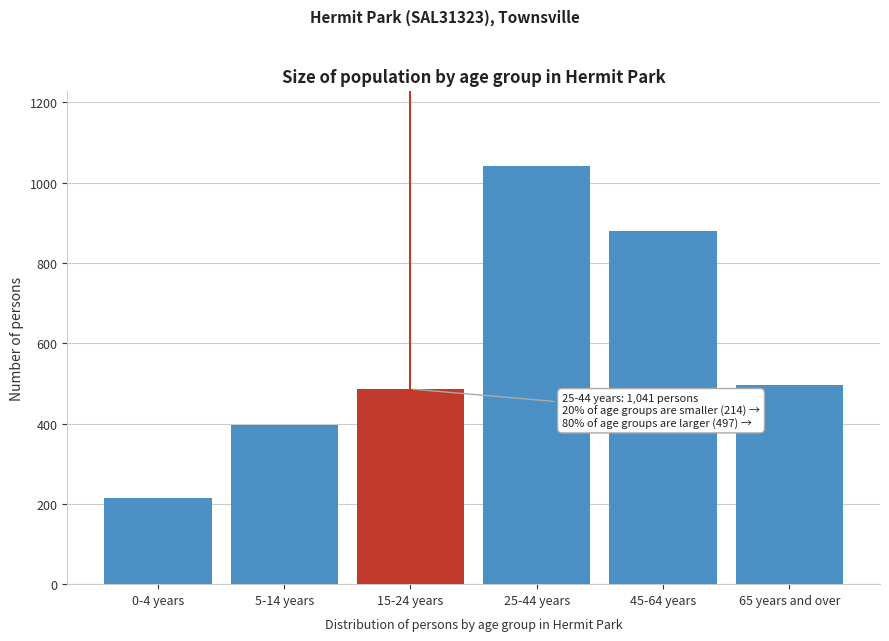

Reading right to left, list all the values displayed in this chart.

65 years and over=497	45-64 years=879	25-44 years=1041	15-24 years=486	5-14 years=396	0-4 years=214